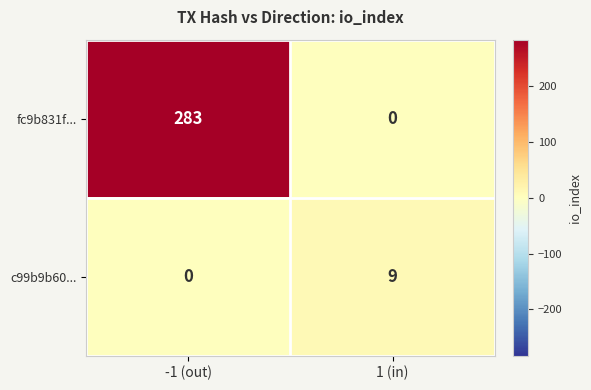

At which category is the sum across all series the highest?

-1 (out)